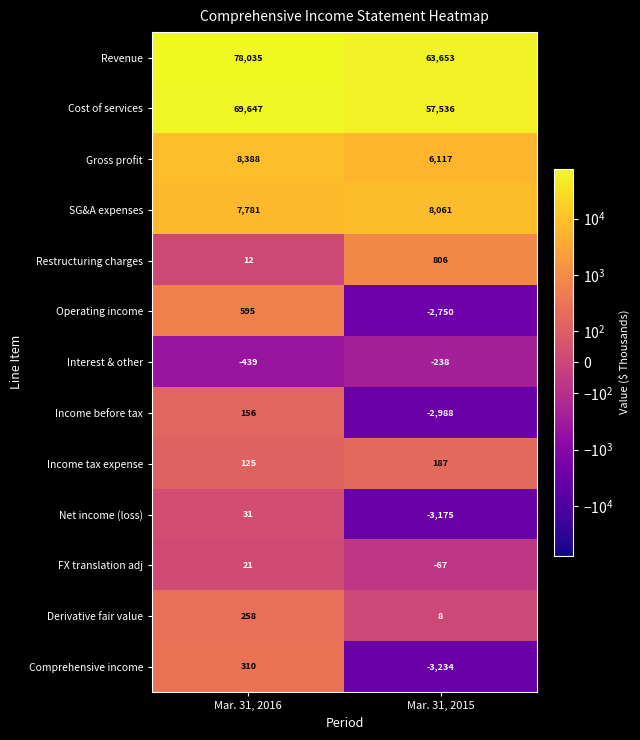

Reading left to right, list all the values displayed in this chart.

Revenue: Mar. 31, 2016=78035	Mar. 31, 2015=63653
Cost of services: Mar. 31, 2016=69647	Mar. 31, 2015=57536
Gross profit: Mar. 31, 2016=8388	Mar. 31, 2015=6117
SG&A expenses: Mar. 31, 2016=7781	Mar. 31, 2015=8061
Restructuring charges: Mar. 31, 2016=12	Mar. 31, 2015=806
Operating income: Mar. 31, 2016=595	Mar. 31, 2015=-2750
Interest & other: Mar. 31, 2016=-439	Mar. 31, 2015=-238
Income before tax: Mar. 31, 2016=156	Mar. 31, 2015=-2988
Income tax expense: Mar. 31, 2016=125	Mar. 31, 2015=187
Net income (loss): Mar. 31, 2016=31	Mar. 31, 2015=-3175
FX translation adj: Mar. 31, 2016=21	Mar. 31, 2015=-67
Derivative fair value: Mar. 31, 2016=258	Mar. 31, 2015=8
Comprehensive income: Mar. 31, 2016=310	Mar. 31, 2015=-3234